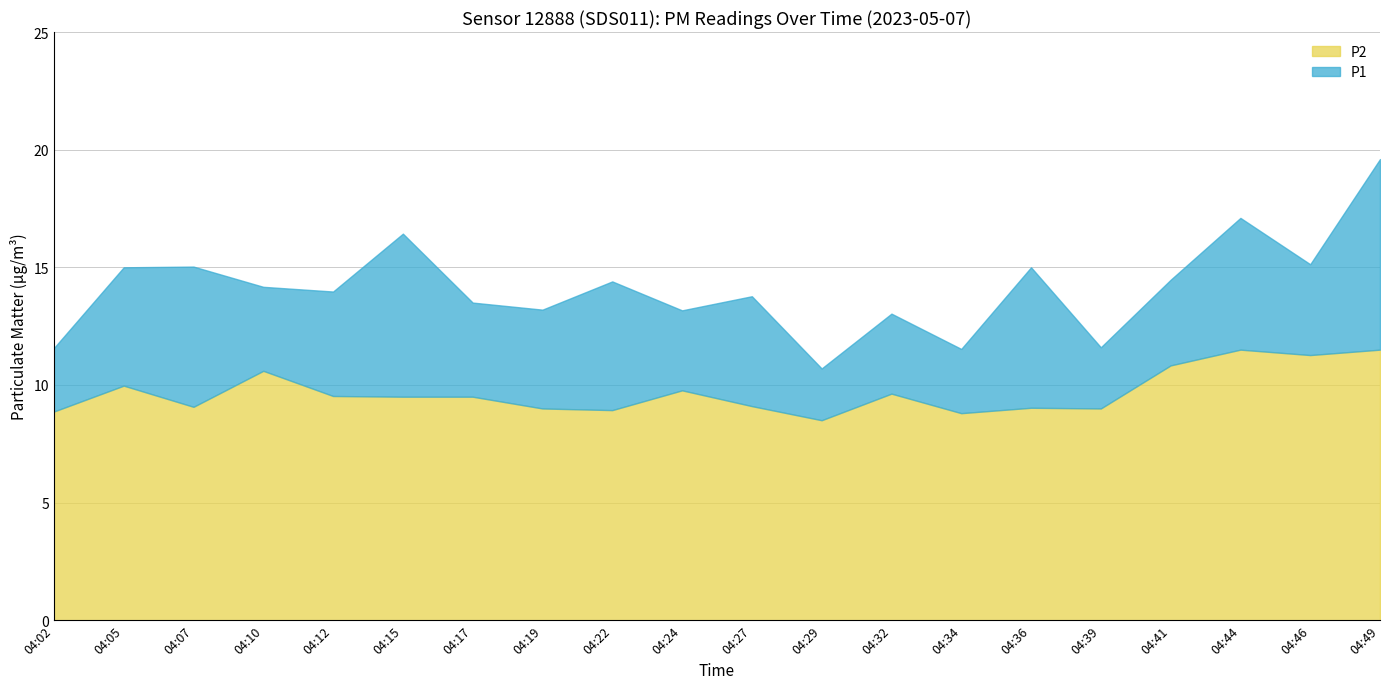

How many interior local peaks does the P1 series have?

7